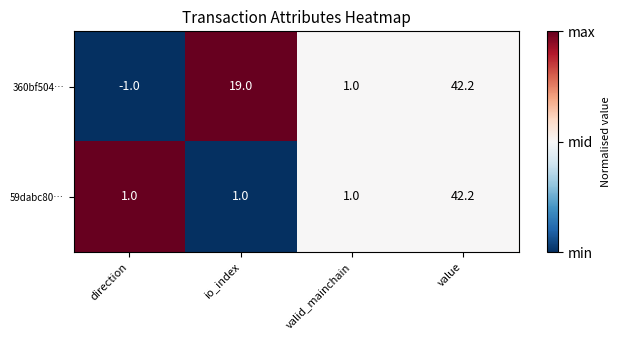

Is it true that 59dabc80… equals 1.5 at io_index?

False